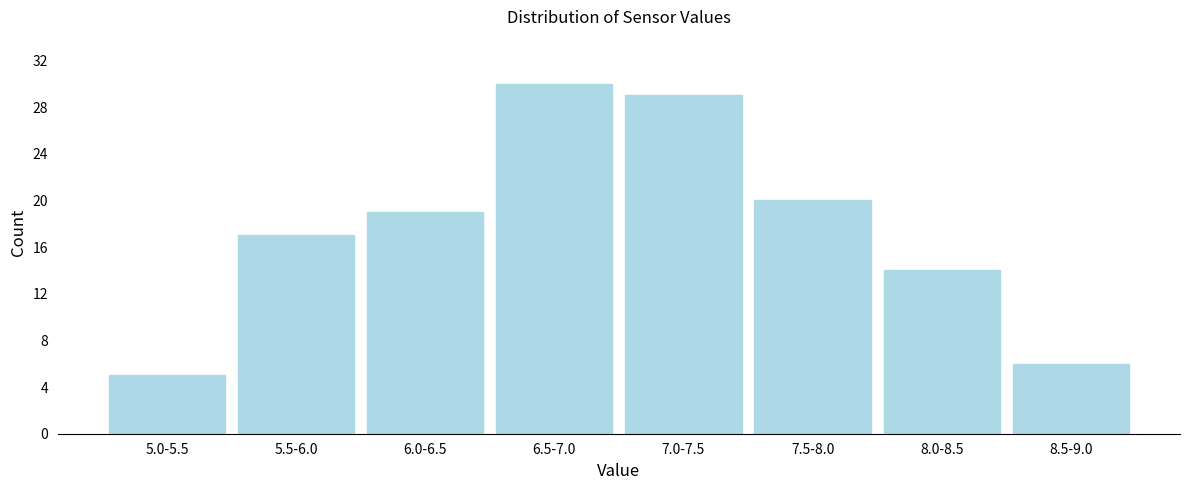

Reading left to right, extract all data points from this chart.

5.0-5.5=5	5.5-6.0=17	6.0-6.5=19	6.5-7.0=30	7.0-7.5=29	7.5-8.0=20	8.0-8.5=14	8.5-9.0=6